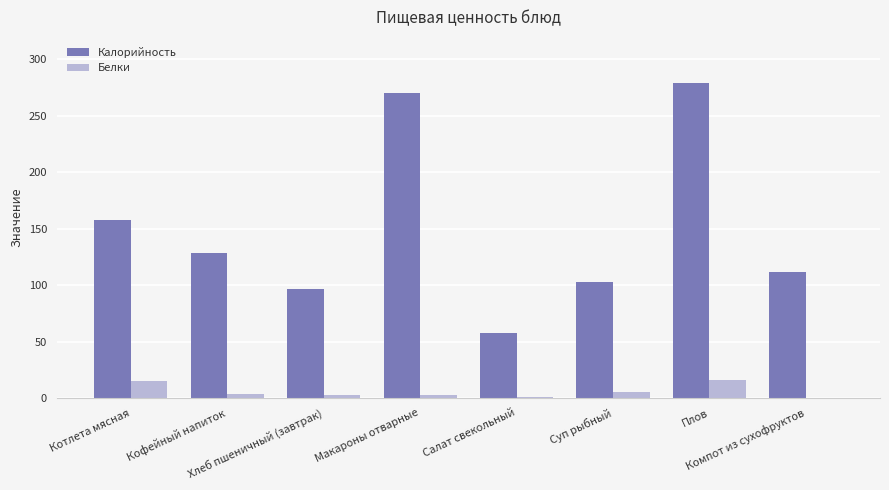

What value does the Калорийность series have at Котлета мясная?

157.7